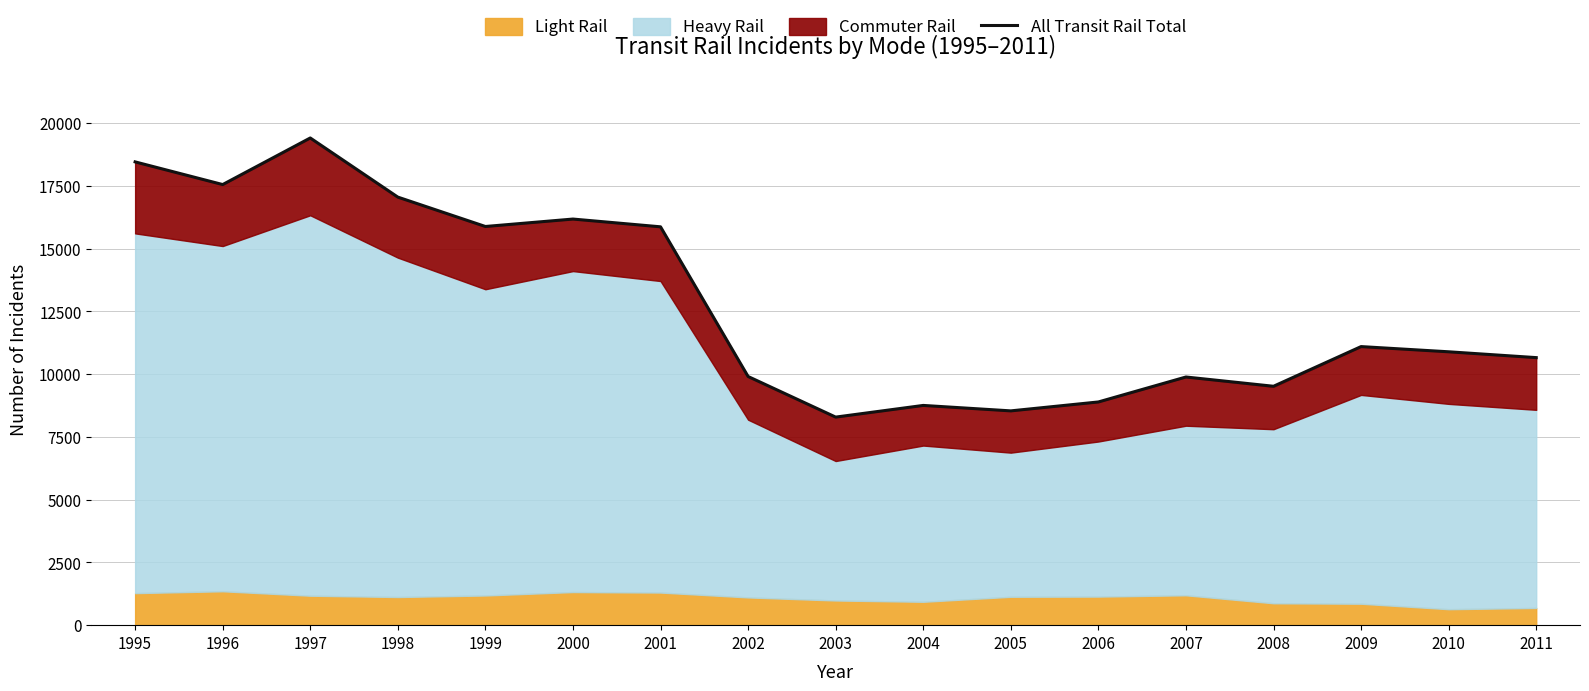

How many interior local peaks (higher than both neighbors) does the data have?

5